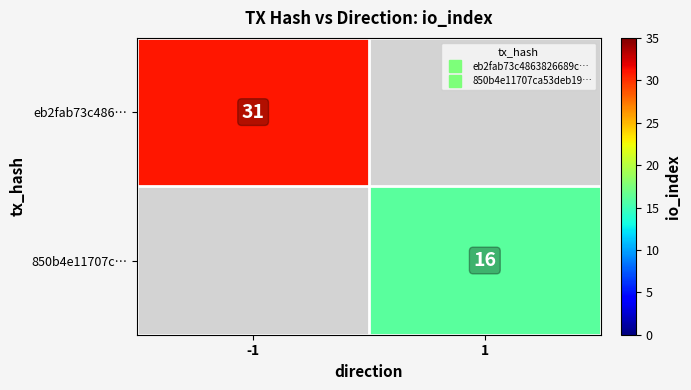

What is the lowest value of the eb2fab73c486… series?

31.0